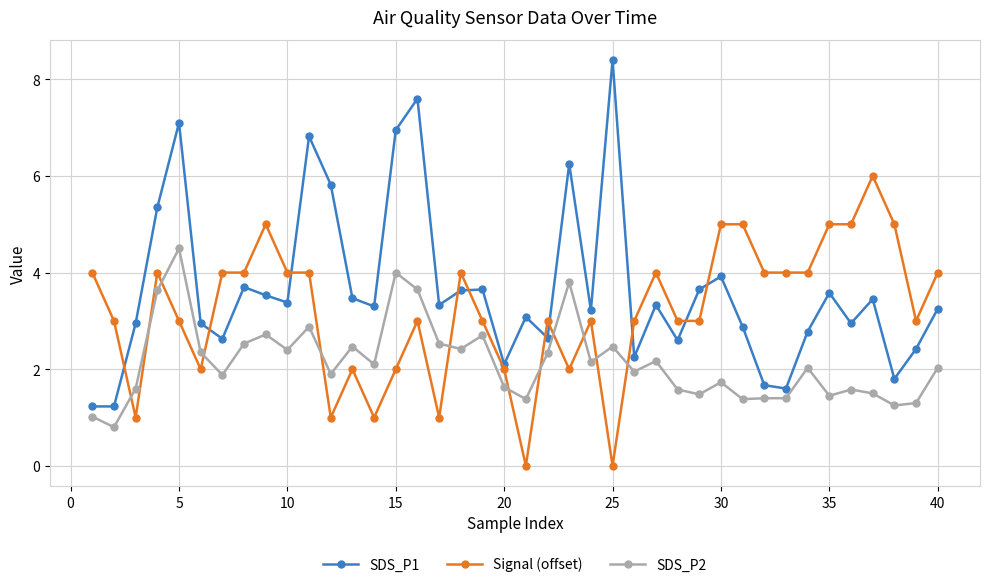

What is the difference between the maximum and minimum values in the Signal (offset) series?

6.0